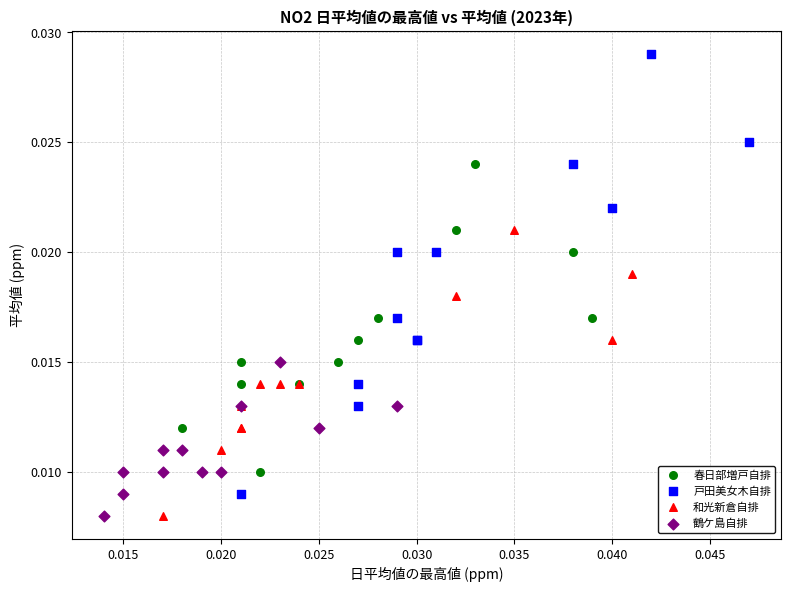

Which series has the widest spread of Y values?

戸田美女木自排